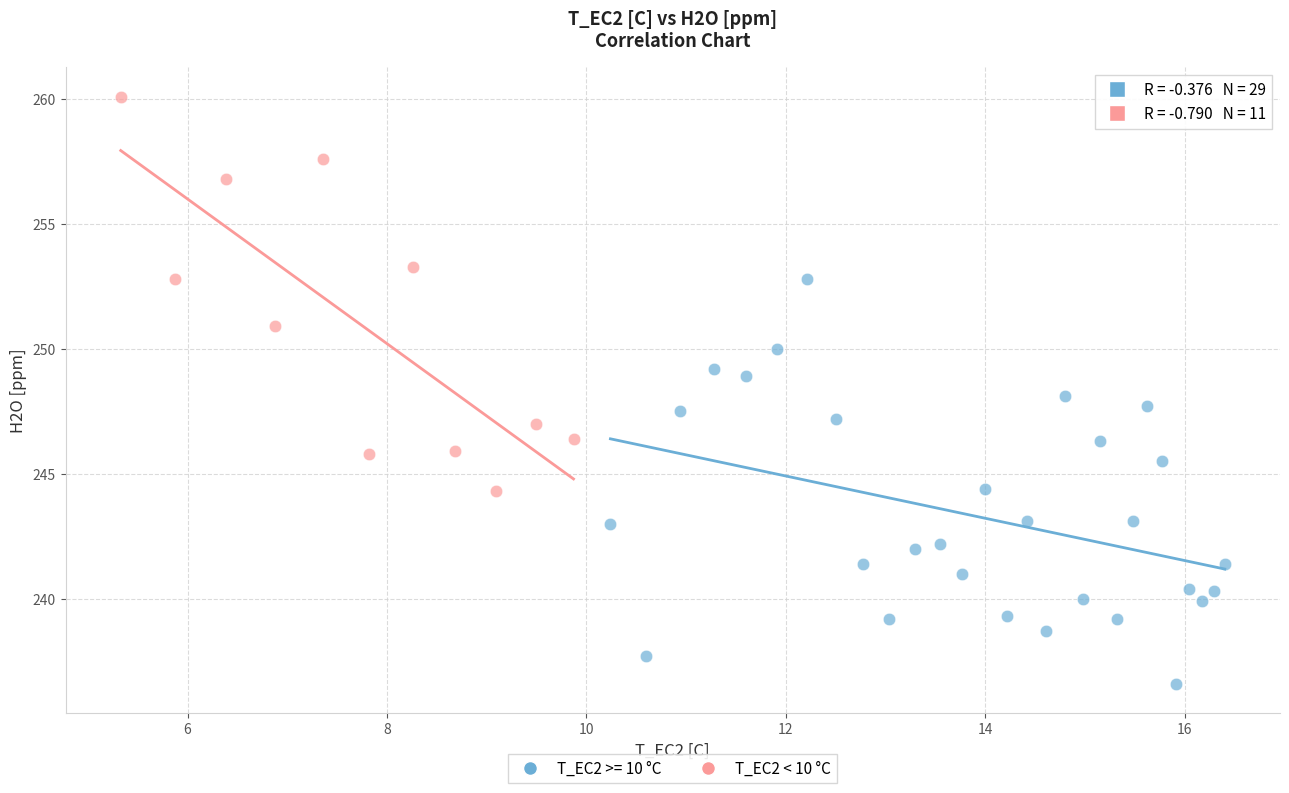

Which series contains the highest Y value?

T_EC2 < 10 °C